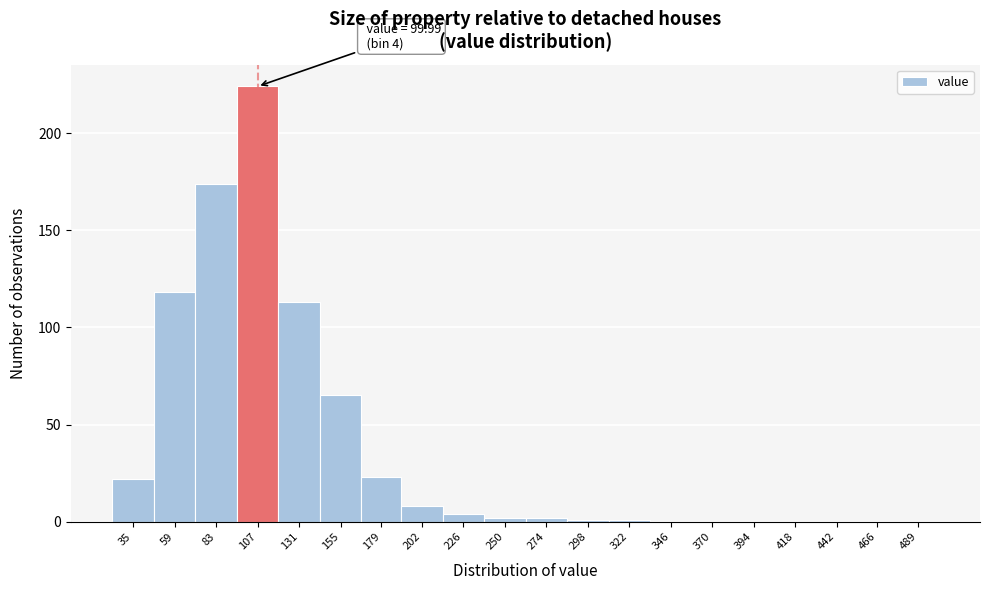

Reading left to right, what are all the values shown in this chart?

35=22	59=118	83=174	107=224	131=113	155=65	179=23	202=8	226=4	250=2	274=2	298=1	322=1	346=0	370=0	394=0	418=0	442=0	466=0	489=0